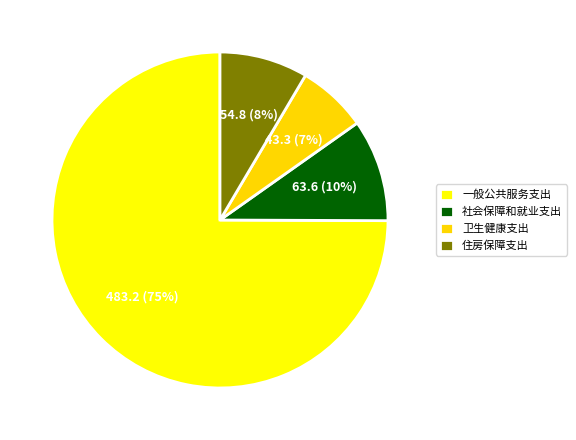

What is the majority slice?

一般公共服务支出